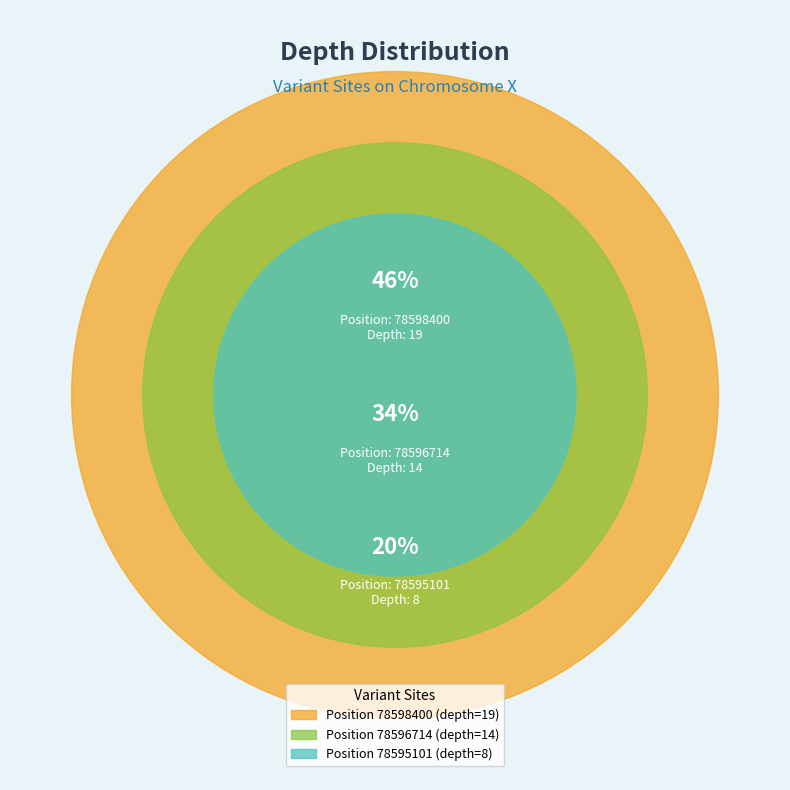

To the nearest percent, what portion does 78596714 represent?

34%